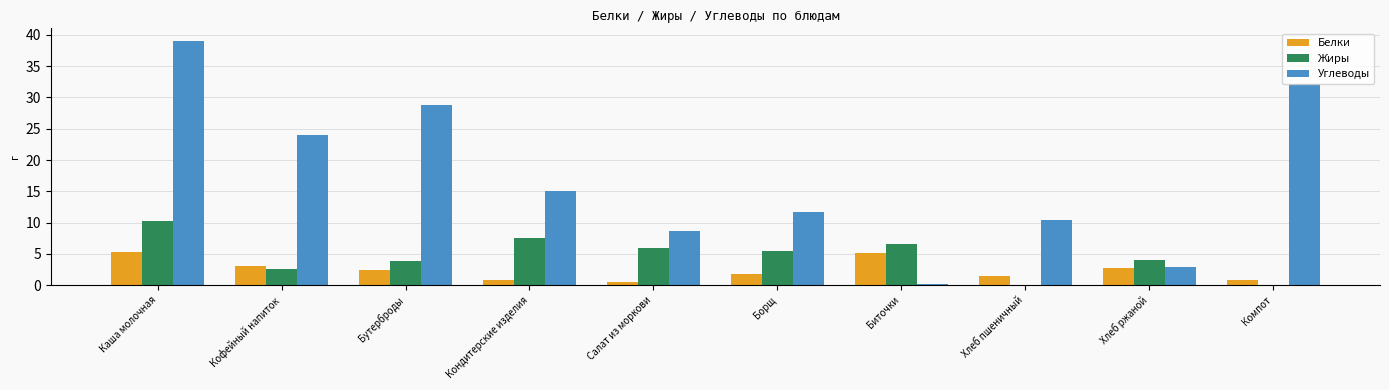

At which category is the sum across all series the highest?

Каша молочная